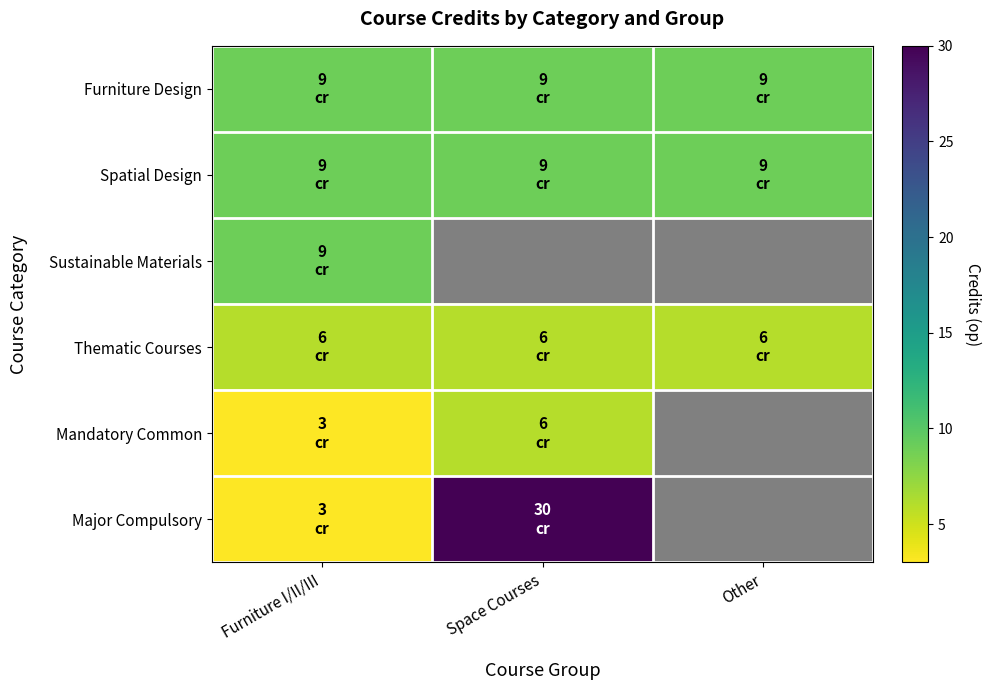

Rank the series by their maximum value, from highest to lowest.

Major Compulsory, Furniture Design, Spatial Design, Sustainable Materials, Thematic Courses, Mandatory Common